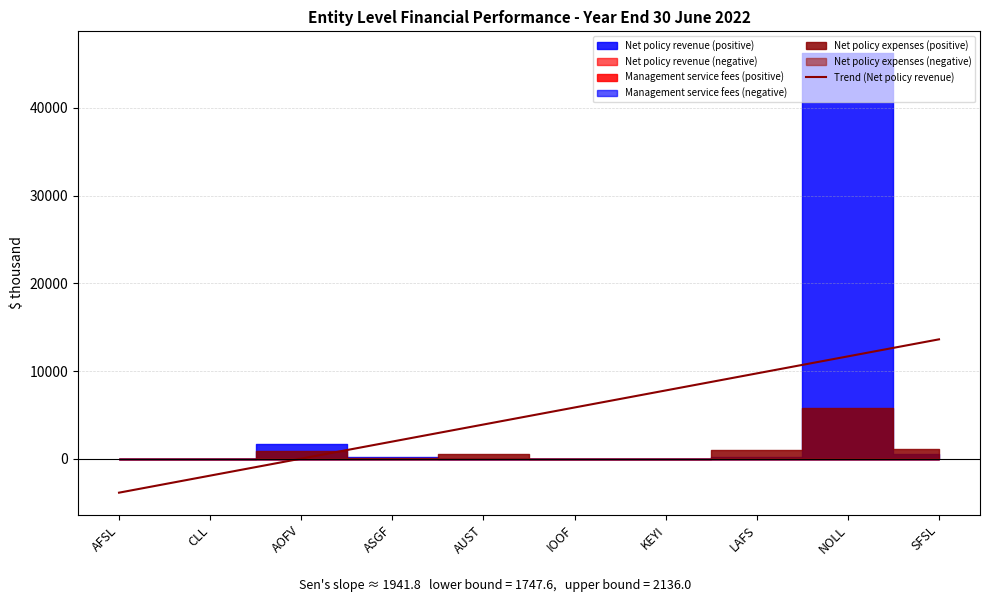

What is the label of the 8th point from the right?

AOFV